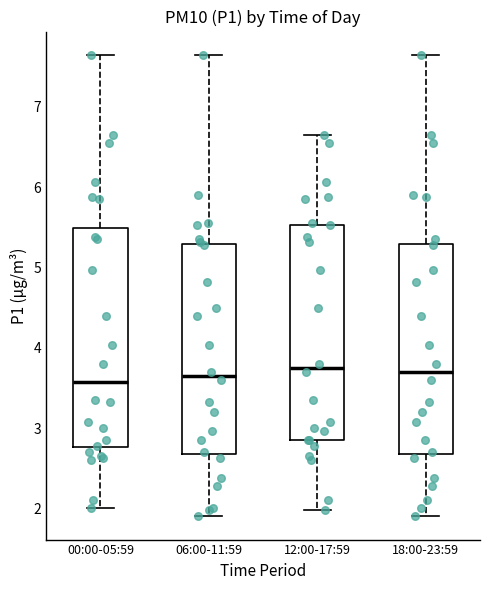

Reading left to right, read every box against the y-axis: the position of its median line, the range the box covers, and the ends of its whiskers. The values are not printed on the chart, so give them approximately, as read against the axis.

00:00-05:59: median 3.6, box 2.8 to 5.5, whiskers 2.0 to 7.7
06:00-11:59: median 3.7, box 2.7 to 5.3, whiskers 1.9 to 7.7
12:00-17:59: median 3.8, box 2.9 to 5.5, whiskers 2.0 to 6.7
18:00-23:59: median 3.7, box 2.7 to 5.3, whiskers 1.9 to 7.7